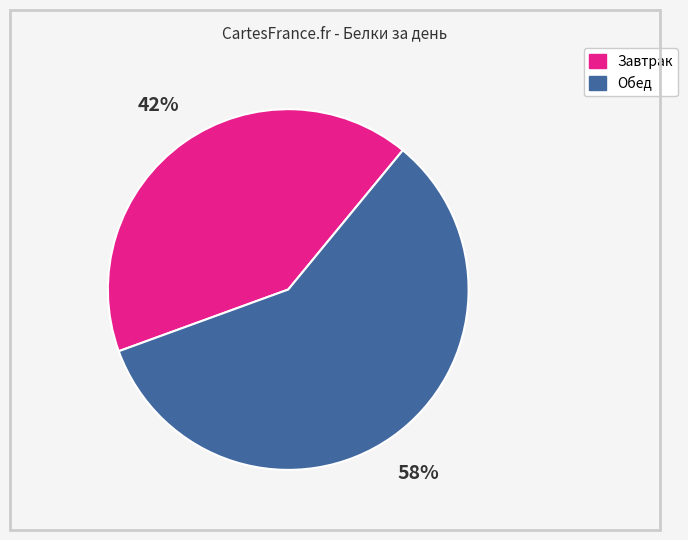

Which slice represents more than half of the pie?

Обед